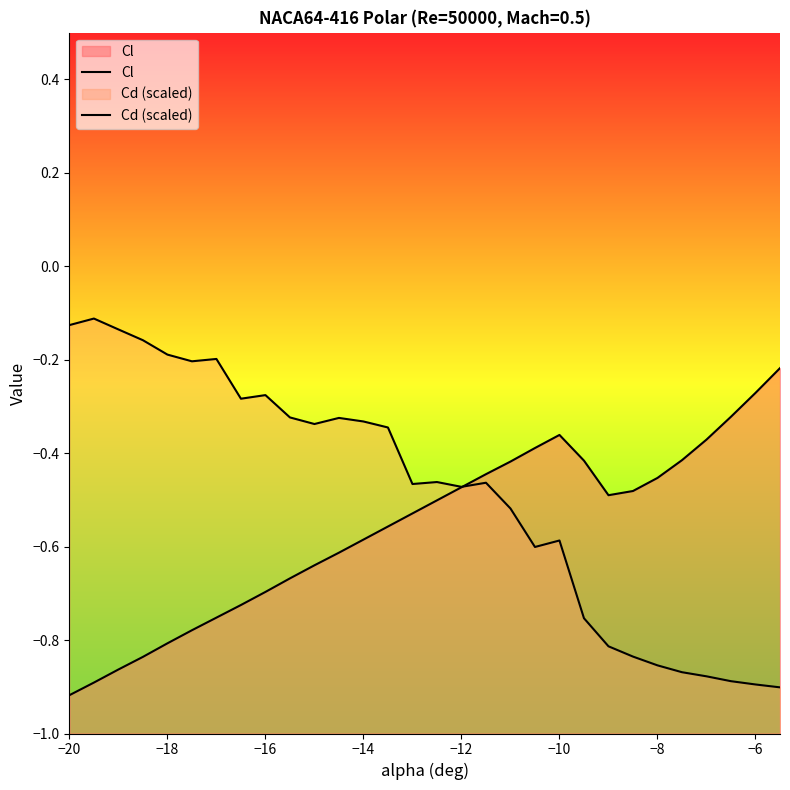

What is the highest value of the Cd (scaled) series?

-0.1